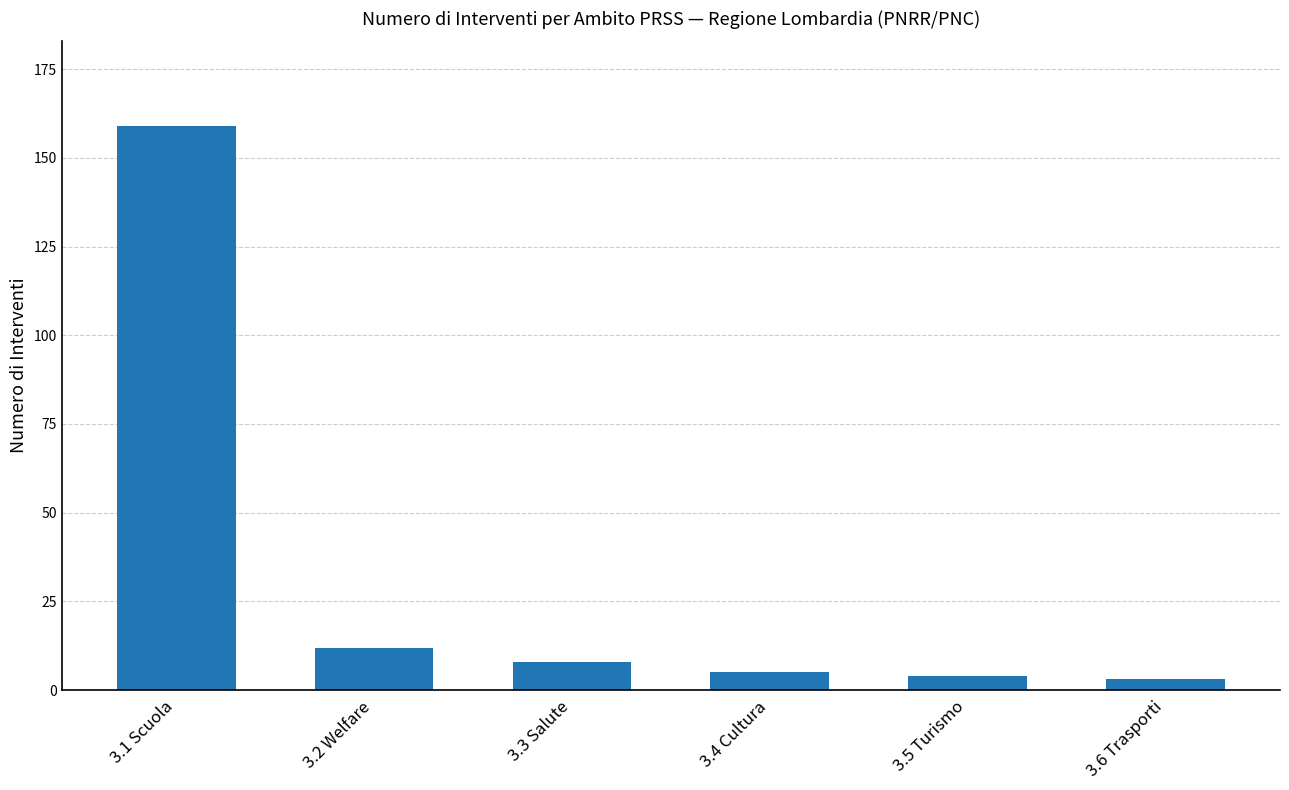

What is the label of the 4th bar from the left?

3.4 Cultura